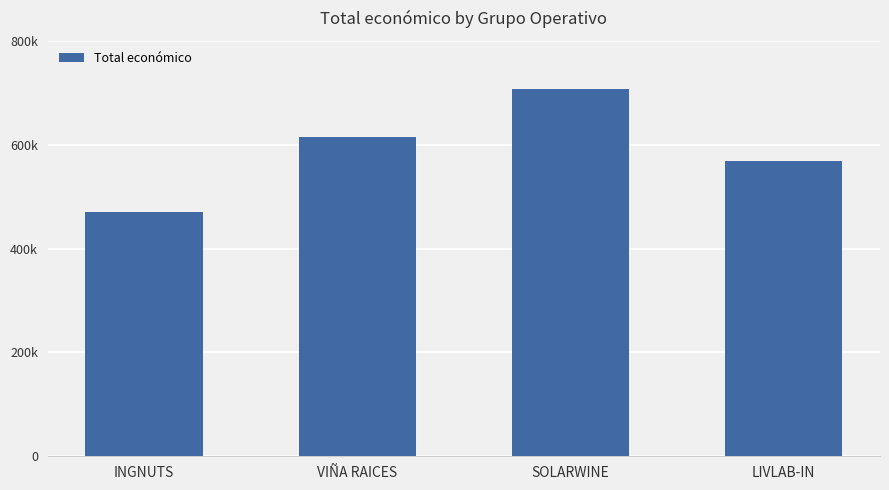

Is it true that the value at INGNUTS is 248261?

False